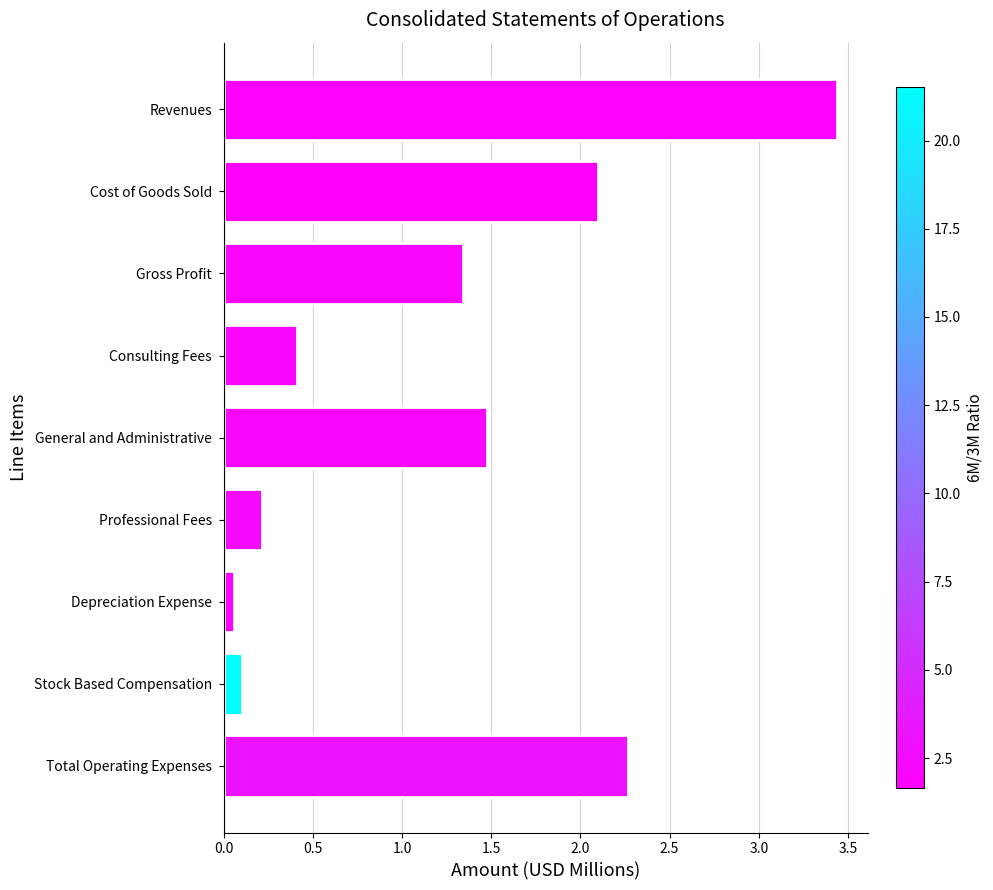

How many data points does each series have?

9